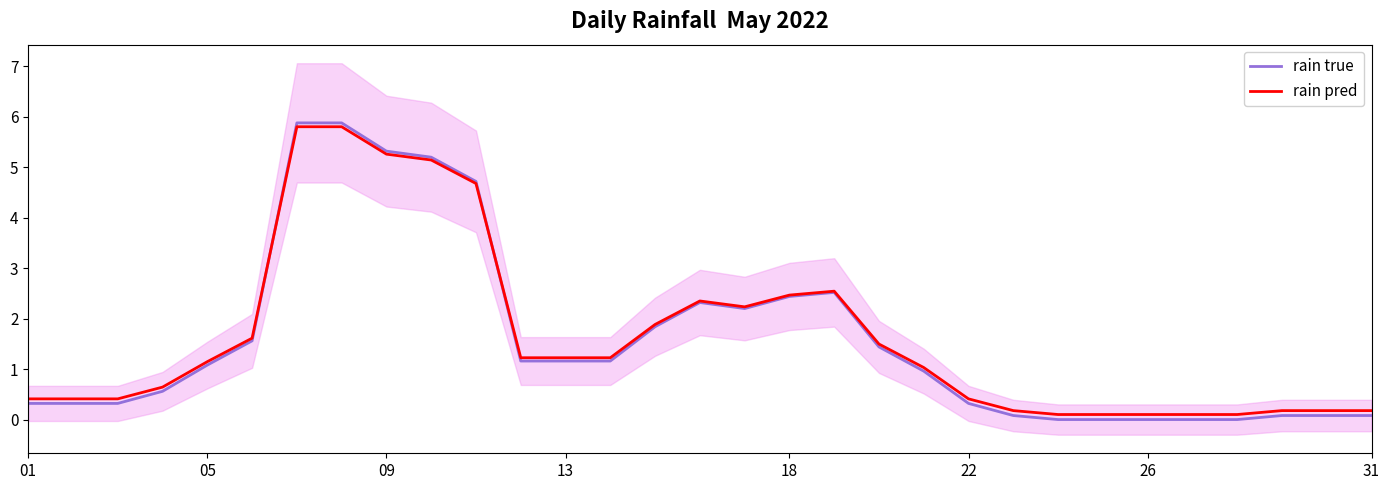

What is the sum of all rain true values?

49.0